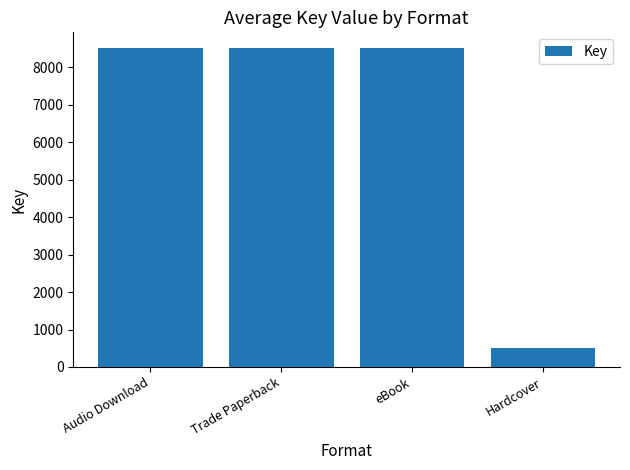

The value at Hardcover is 510. True or false?

True